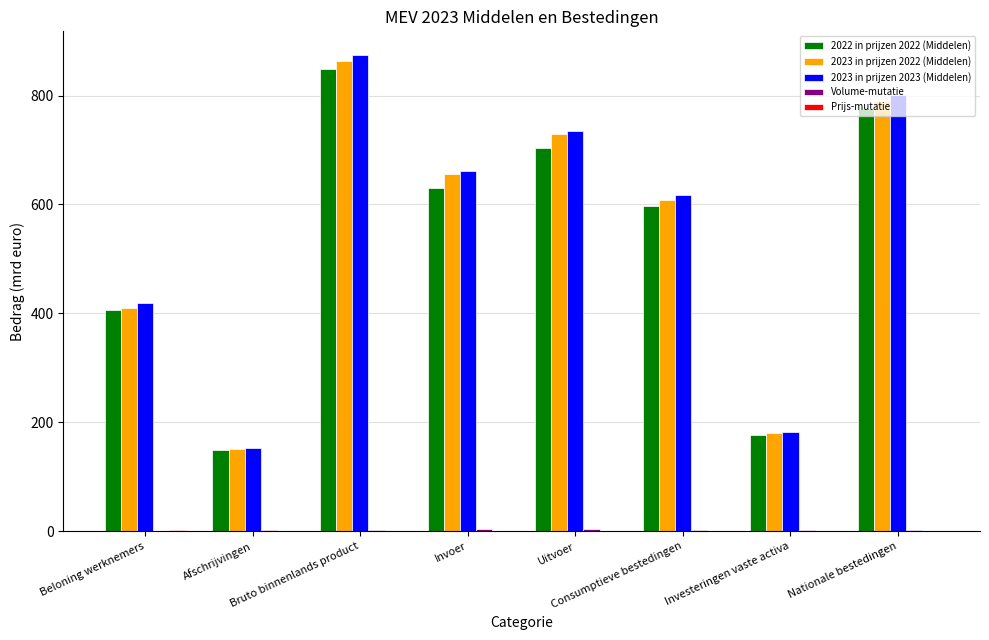

What is the average value of the 2023 in prijzen 2023 (Middelen) series?

555.1